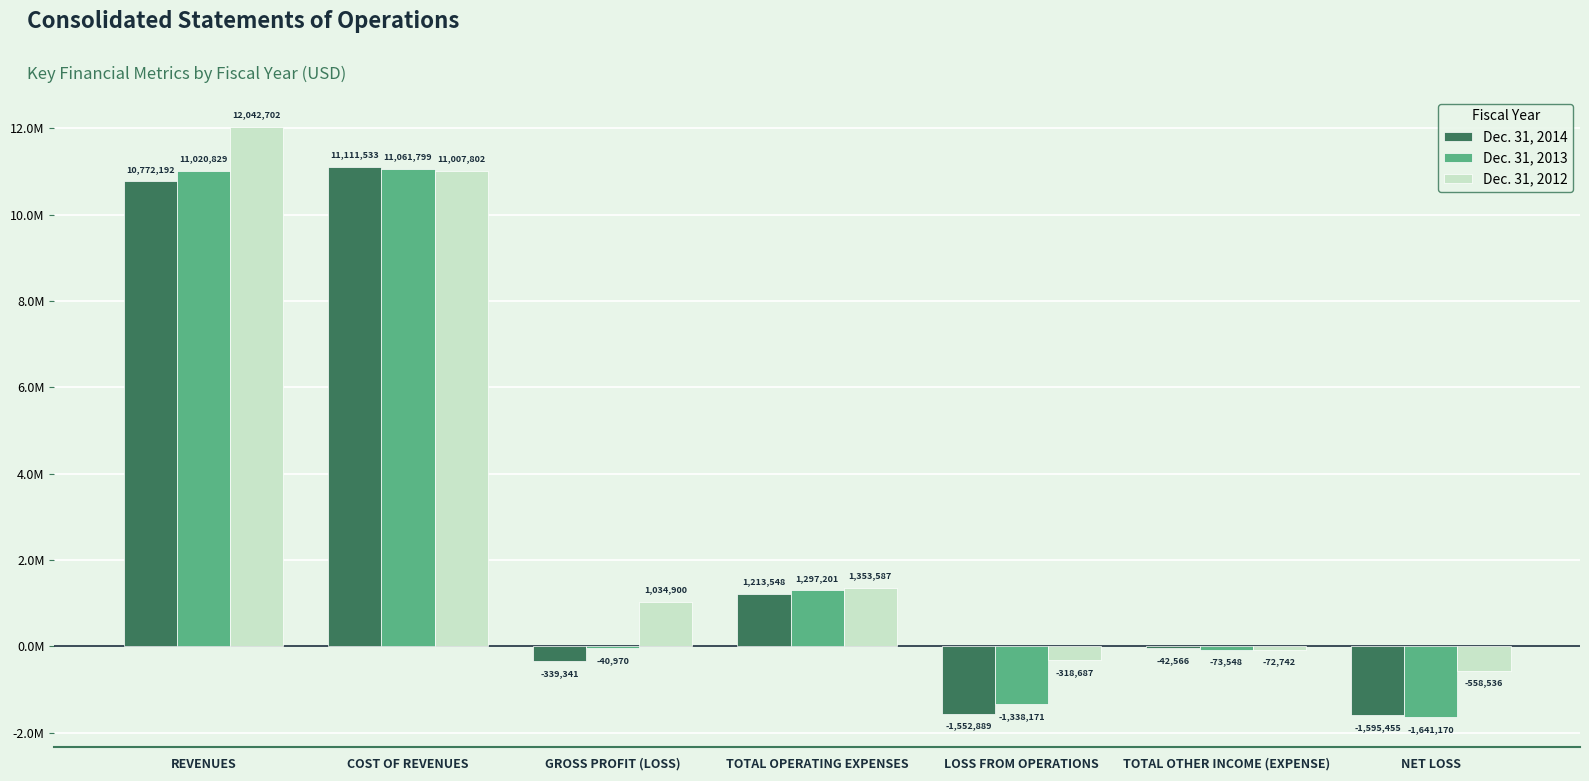

Are the bars horizontal?

No